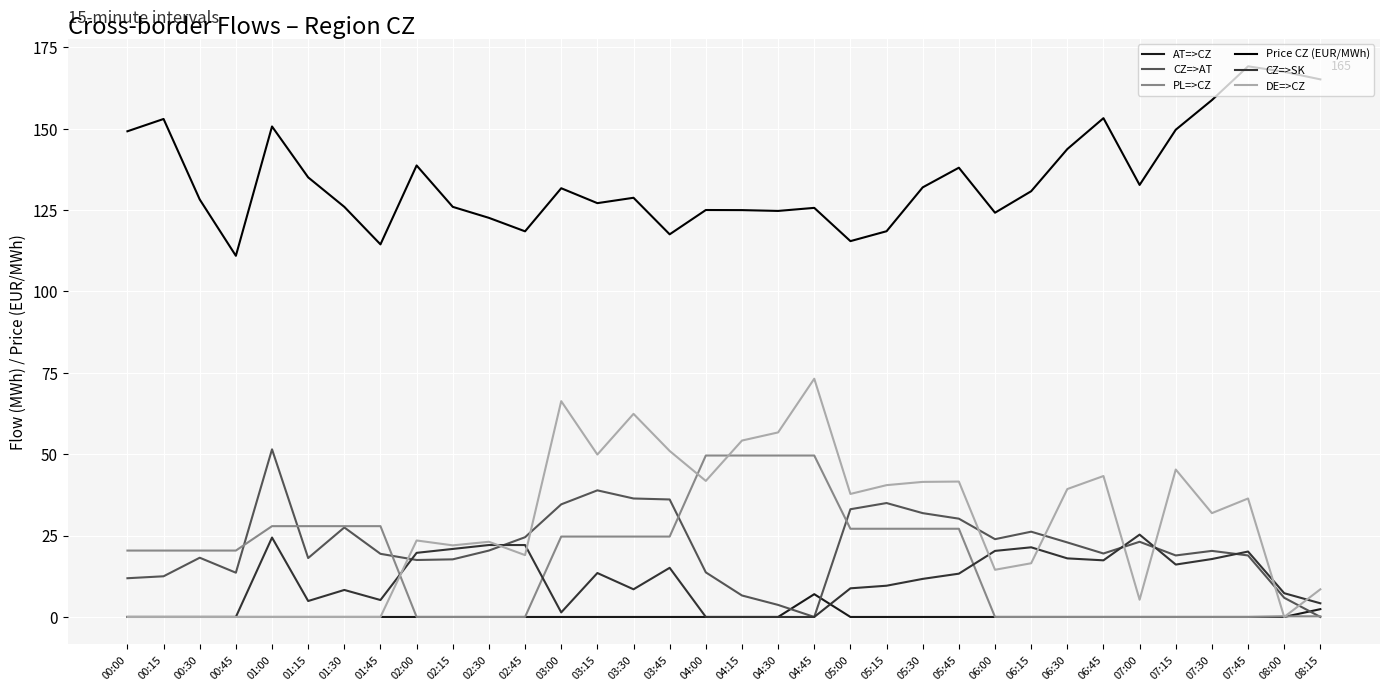

Does the chart have visible grid lines?

Yes